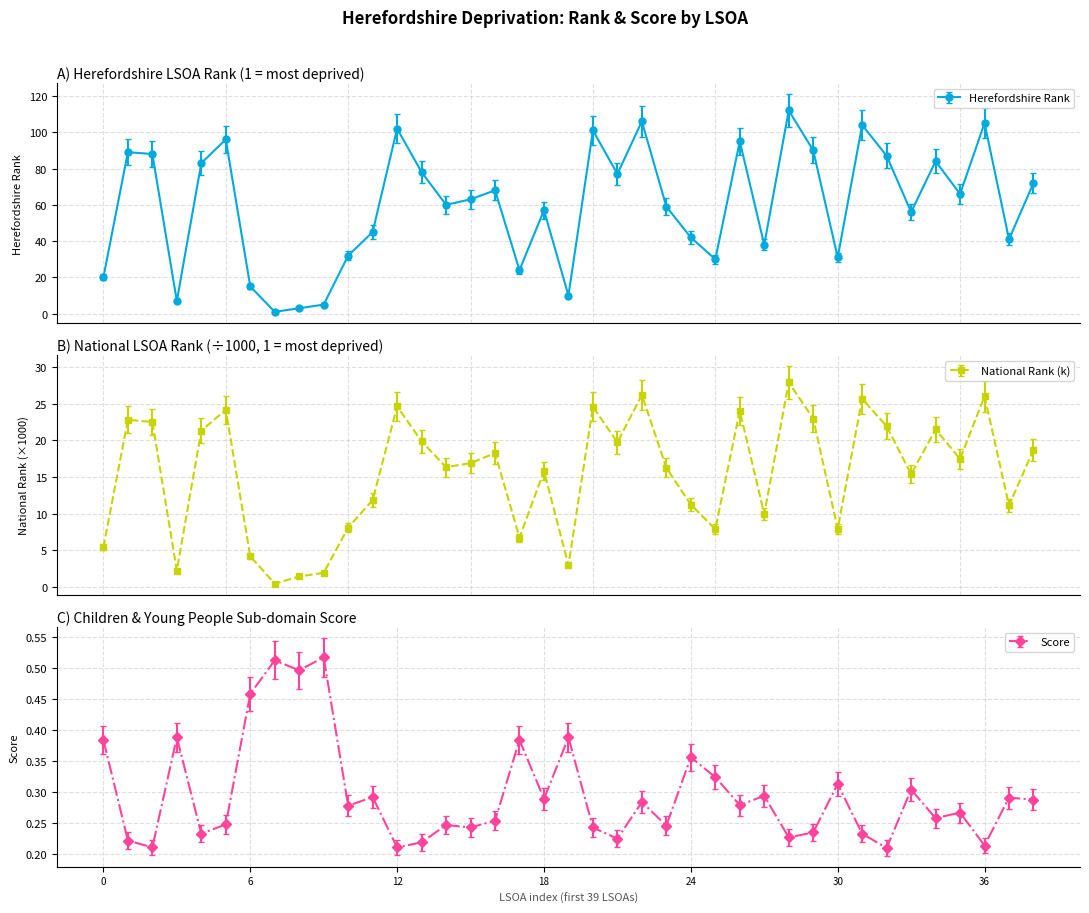

At how many categories does at least one series exceed 78?

14